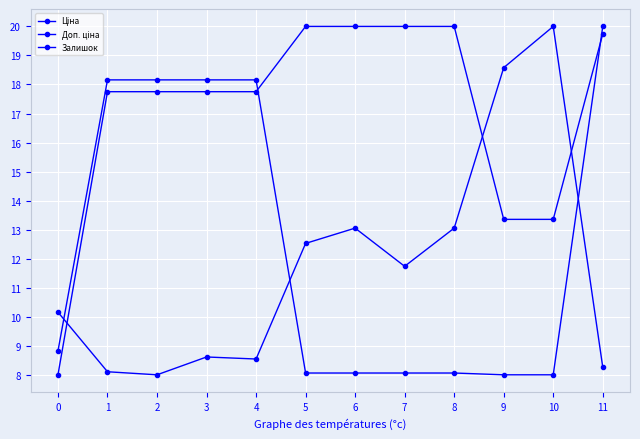

At which label does Залишок reach its minimum?

2